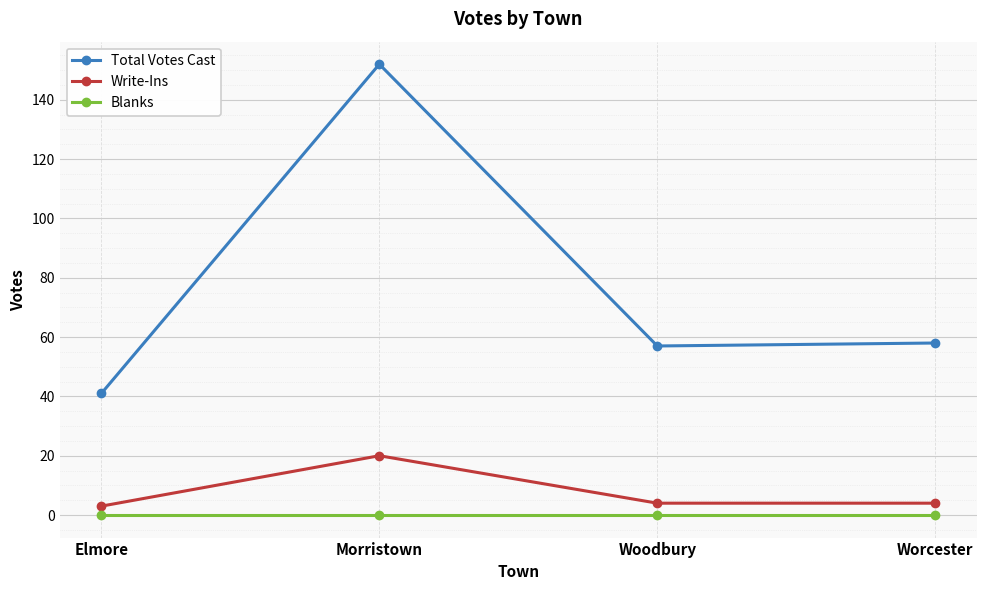

True or false: Write-Ins and Blanks intersect in this chart.

False